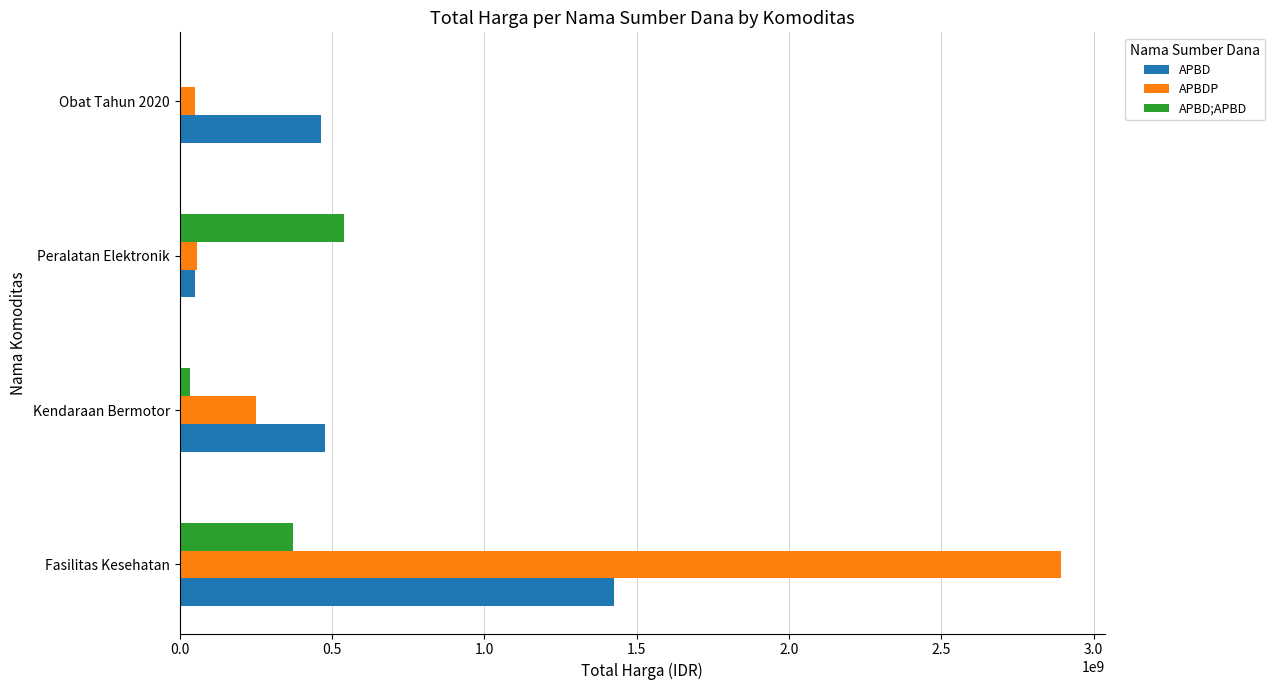

What is the sum of all APBD values?

2417200040